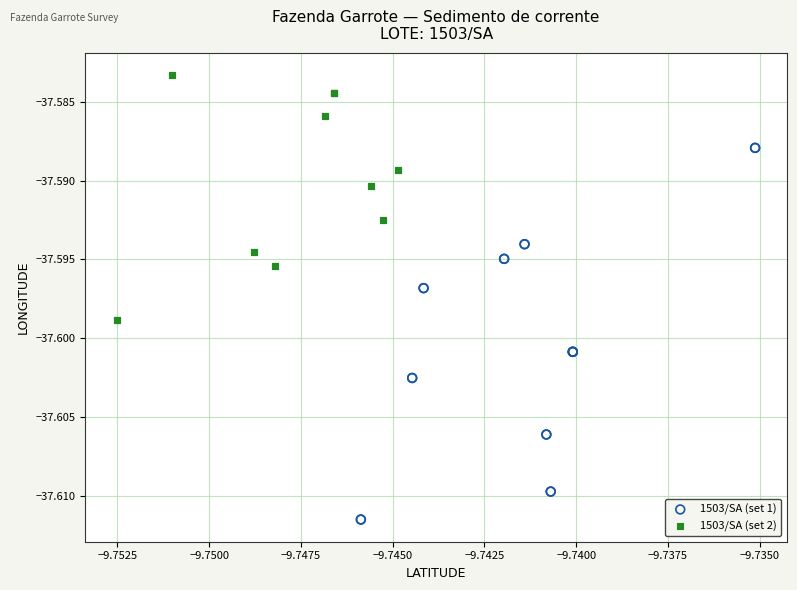

Which series reaches the minimum Y coordinate?

1503/SA (set 1)